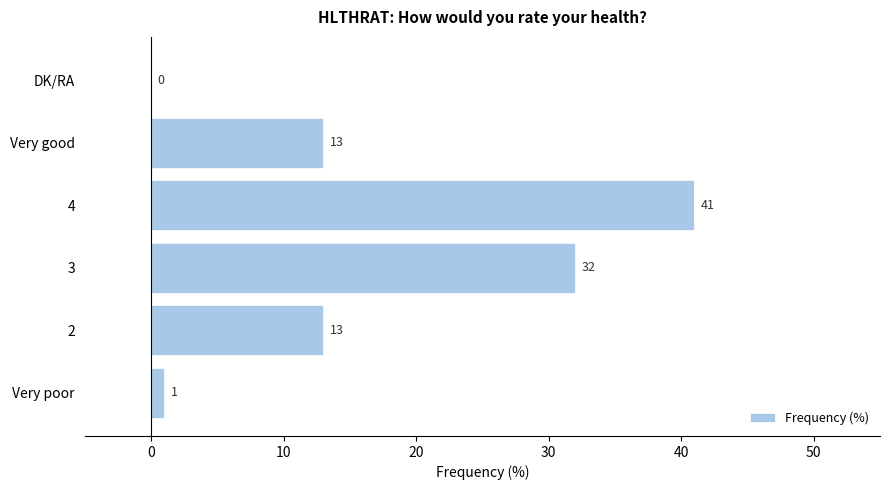

How many categories are shown in the chart?

6